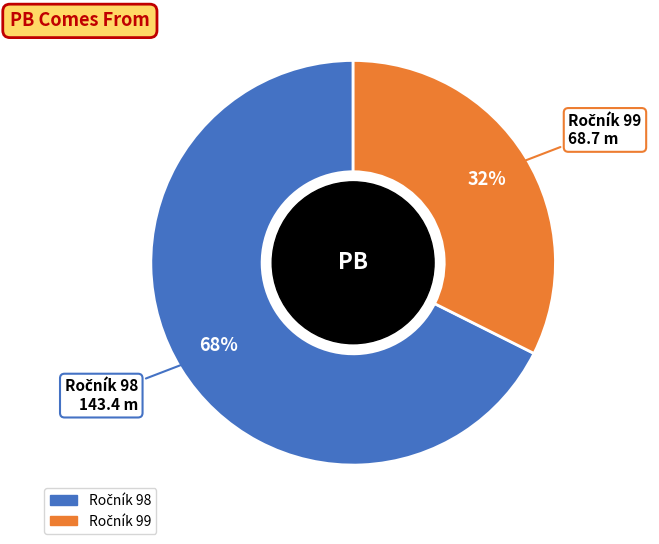

To the nearest percent, what is the average slice percentage?

50%